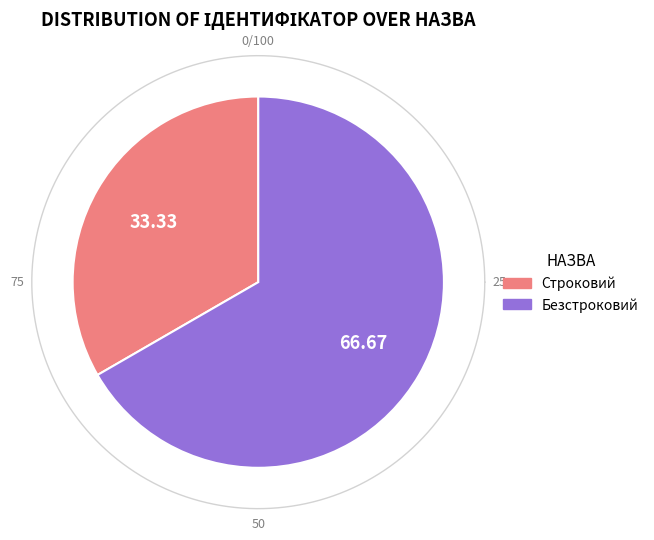

Between Безстроковий and Строковий, which is larger?

Безстроковий